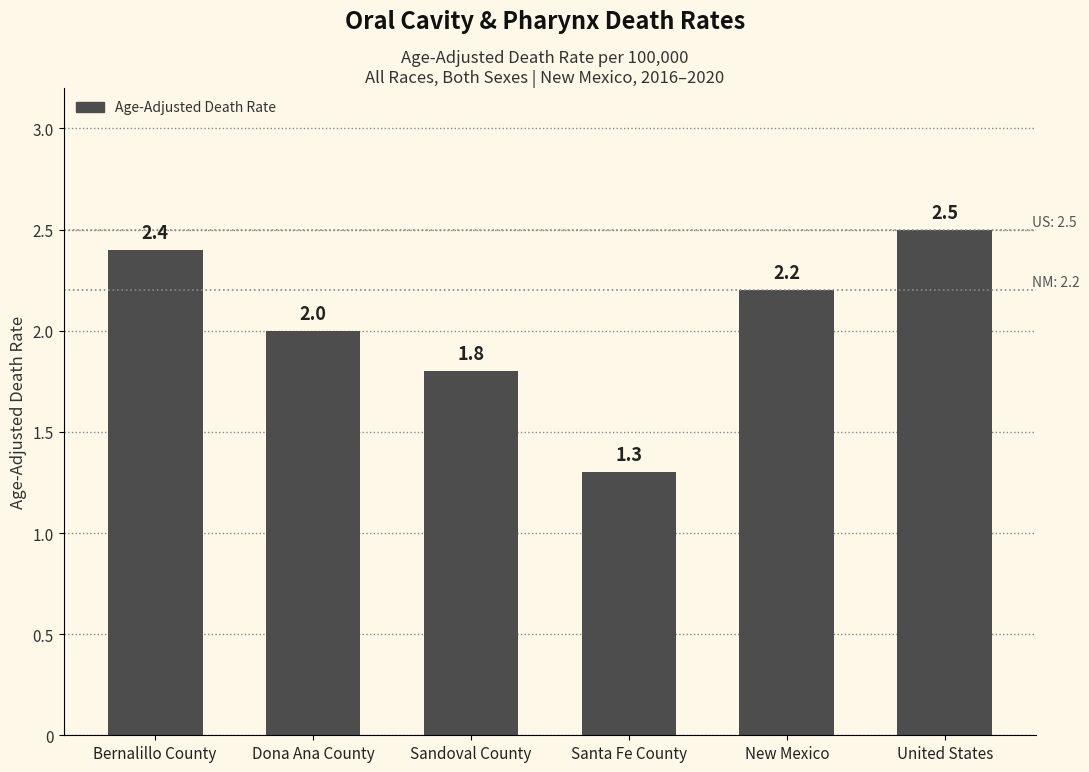

Rank the categories by value from lowest to highest.

Santa Fe County, Sandoval County, Dona Ana County, New Mexico, Bernalillo County, United States